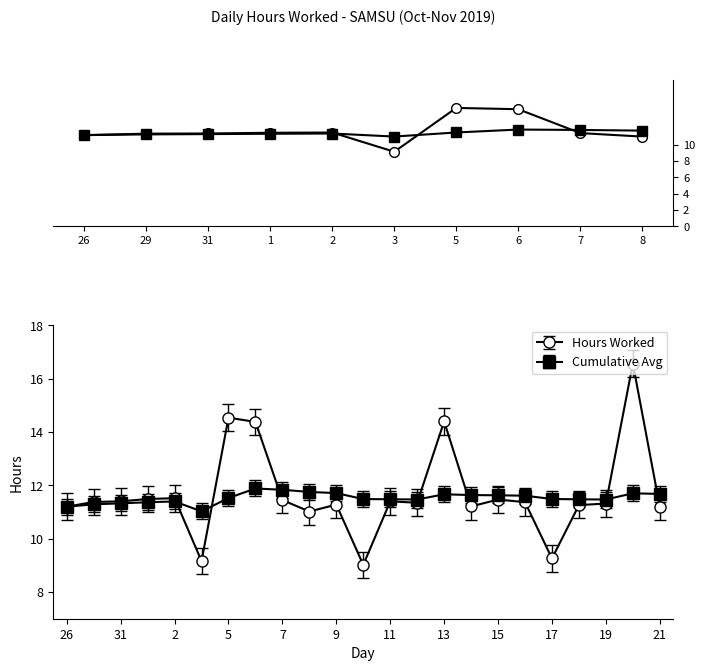

True or false: Cumulative Avg and Hours Worked intersect in this chart.

True